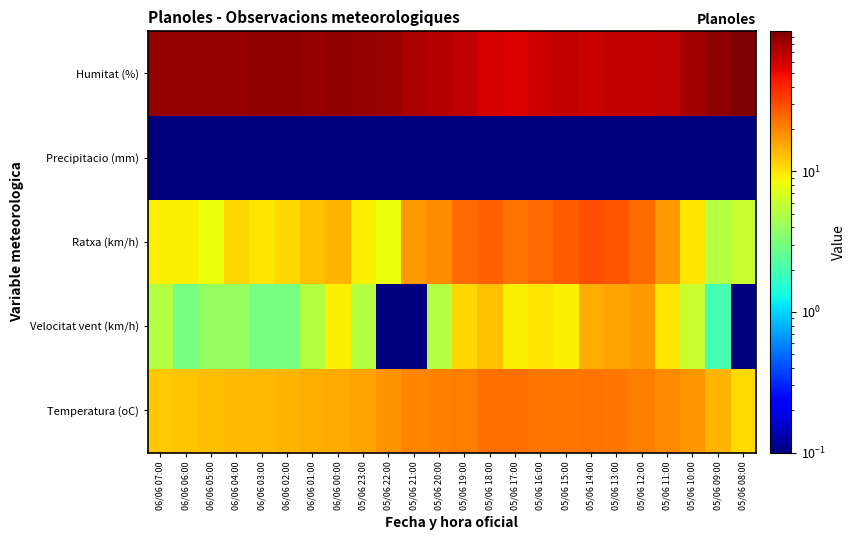

Reading left to right, what are all the values shown in this chart?

Temperatura (oC): 06/06 07:00=12.4	06/06 06:00=12.5	06/06 05:00=13.2	06/06 04:00=13.6	06/06 03:00=13.7	06/06 02:00=14.1	06/06 01:00=14.8	06/06 00:00=15.1	05/06 23:00=15.9	05/06 22:00=17.7	05/06 21:00=19.7	05/06 20:00=20.4	05/06 19:00=21.3	05/06 18:00=23.4	05/06 17:00=23.3	05/06 16:00=22.4	05/06 15:00=21.9	05/06 14:00=22.6	05/06 13:00=22.4	05/06 12:00=21.3	05/06 11:00=19.6	05/06 10:00=17.4	05/06 09:00=13.9	05/06 08:00=10.6
Velocitat vent (km/h): 06/06 07:00=5.0	06/06 06:00=3.0	06/06 05:00=4.0	06/06 04:00=4.0	06/06 03:00=3.0	06/06 02:00=3.0	06/06 01:00=5.0	06/06 00:00=9.0	05/06 23:00=5.0	05/06 22:00=0.0	05/06 21:00=0.0	05/06 20:00=5.0	05/06 19:00=11.0	05/06 18:00=13.0	05/06 17:00=9.0	05/06 16:00=10.0	05/06 15:00=9.0	05/06 14:00=15.0	05/06 13:00=16.0	05/06 12:00=17.0	05/06 11:00=10.0	05/06 10:00=6.0	05/06 09:00=2.0	05/06 08:00=0.0
Ratxa (km/h): 06/06 07:00=9.0	06/06 06:00=9.0	06/06 05:00=8.0	06/06 04:00=11.0	06/06 03:00=10.0	06/06 02:00=11.0	06/06 01:00=13.0	06/06 00:00=14.0	05/06 23:00=9.0	05/06 22:00=8.0	05/06 21:00=17.0	05/06 20:00=19.0	05/06 19:00=24.0	05/06 18:00=26.0	05/06 17:00=23.0	05/06 16:00=25.0	05/06 15:00=27.0	05/06 14:00=30.0	05/06 13:00=28.0	05/06 12:00=24.0	05/06 11:00=17.0	05/06 10:00=10.0	05/06 09:00=5.0	05/06 08:00=6.0
Precipitacio (mm): 06/06 07:00=0.0	06/06 06:00=0.0	06/06 05:00=0.0	06/06 04:00=0.0	06/06 03:00=0.0	06/06 02:00=0.0	06/06 01:00=0.0	06/06 00:00=0.0	05/06 23:00=0.0	05/06 22:00=0.0	05/06 21:00=0.0	05/06 20:00=0.0	05/06 19:00=0.0	05/06 18:00=0.0	05/06 17:00=0.0	05/06 16:00=0.0	05/06 15:00=0.0	05/06 14:00=0.0	05/06 13:00=0.0	05/06 12:00=0.0	05/06 11:00=0.0	05/06 10:00=0.0	05/06 09:00=0.0	05/06 08:00=0.0
Humitat (%): 06/06 07:00=86.0	06/06 06:00=86.0	06/06 05:00=85.0	06/06 04:00=86.0	06/06 03:00=87.0	06/06 02:00=87.0	06/06 01:00=86.0	06/06 00:00=87.0	05/06 23:00=86.0	05/06 22:00=82.0	05/06 21:00=74.0	05/06 20:00=71.0	05/06 19:00=67.0	05/06 18:00=58.0	05/06 17:00=56.0	05/06 16:00=61.0	05/06 15:00=65.0	05/06 14:00=64.0	05/06 13:00=66.0	05/06 12:00=66.0	05/06 11:00=67.0	05/06 10:00=79.0	05/06 09:00=89.0	05/06 08:00=98.0